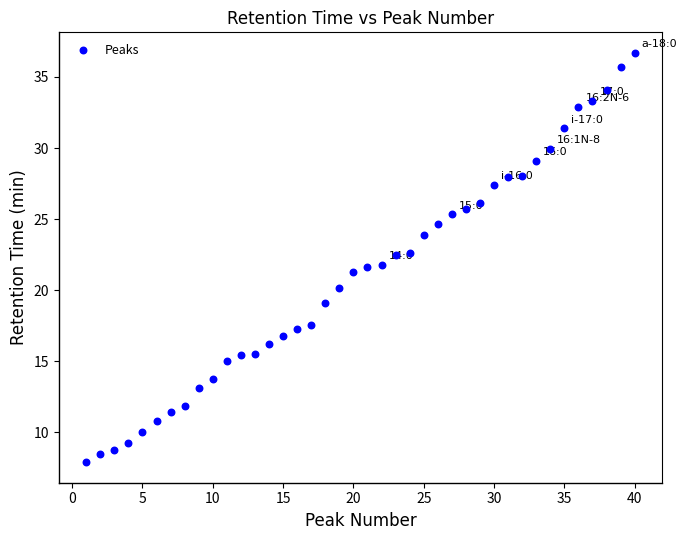

What is the range of X values (max minus min)?

39.0